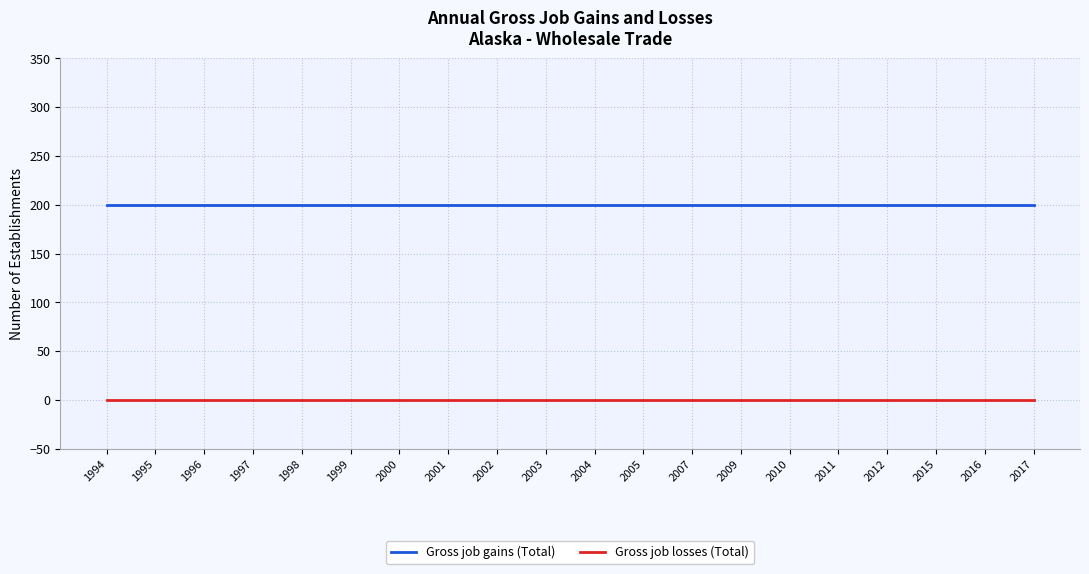

Reading left to right, extract all data points from this chart.

Gross job gains (Total): 1994=200	1995=200	1996=200	1997=200	1998=200	1999=200	2000=200	2001=200	2002=200	2003=200	2004=200	2005=200	2007=200	2009=200	2010=200	2011=200	2012=200	2015=200	2016=200	2017=200
Gross job losses (Total): 1994=0	1995=0	1996=0	1997=0	1998=0	1999=0	2000=0	2001=0	2002=0	2003=0	2004=0	2005=0	2007=0	2009=0	2010=0	2011=0	2012=0	2015=0	2016=0	2017=0